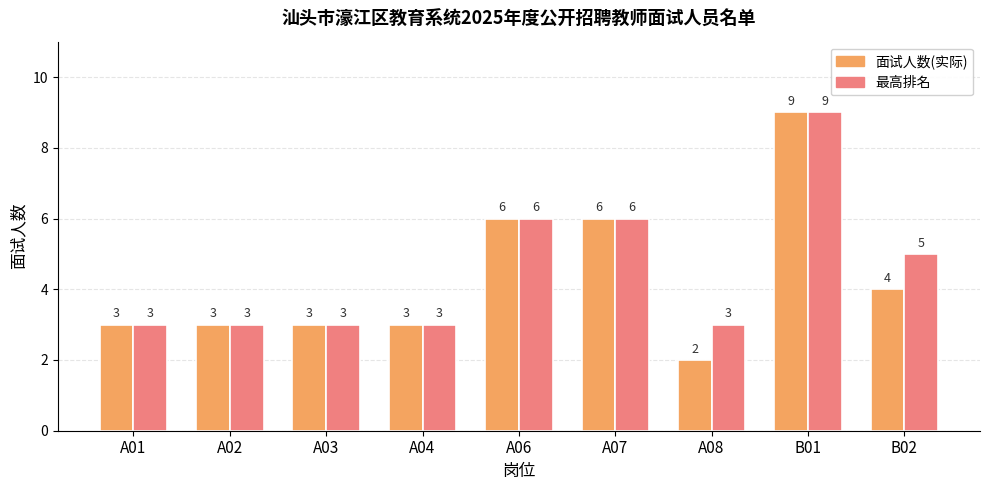

Count the 最高排名 values in the range 3 to 6.

8